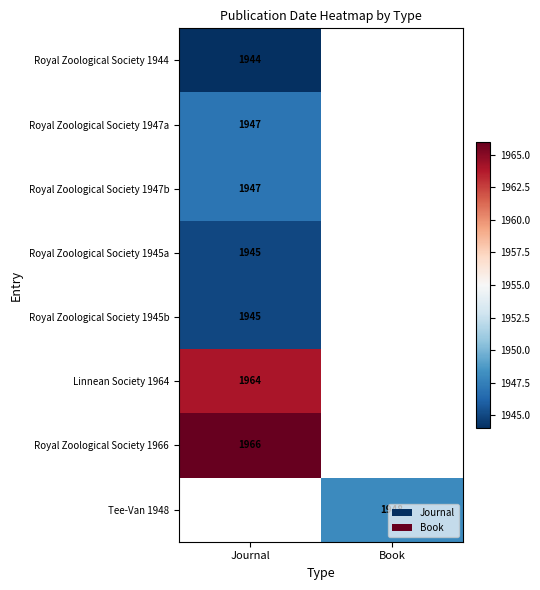

The value of Royal Zoological Society 1945b at Journal is 956. True or false?

False